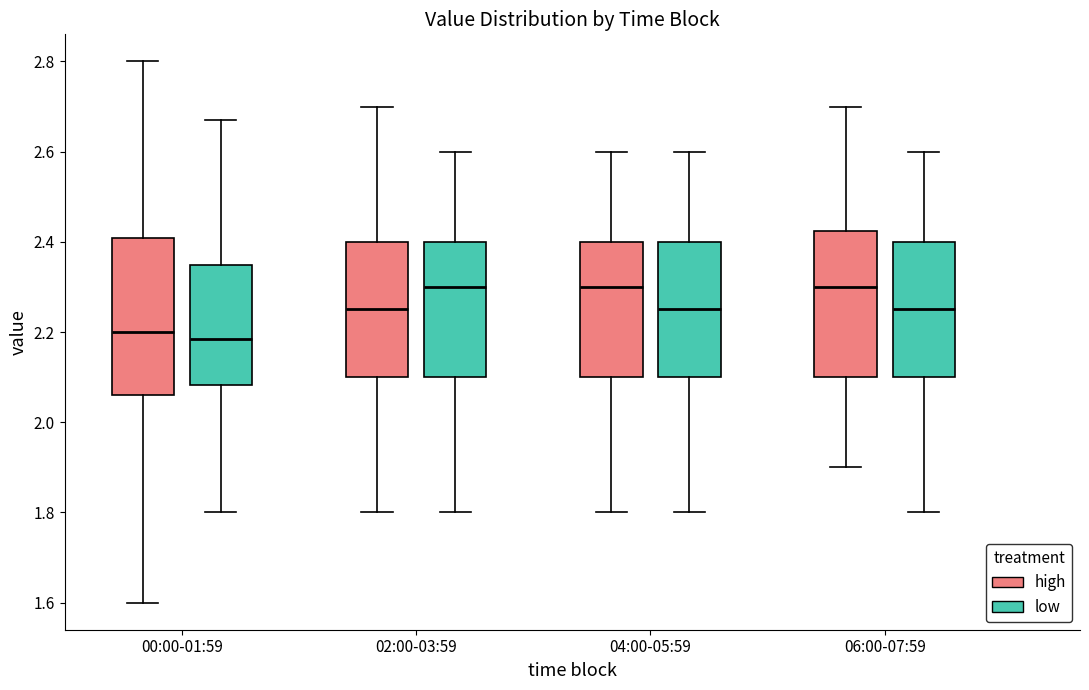

Reading left to right, transcribe this box plot: for each box, give where its median line is, the range the box spans, and where its two whiskers end, as read against the y-axis. The values are not printed on the chart, so give them approximately, as read against the axis.

00:00-01:59 (high): median 2.20, box 2.06 to 2.40, whiskers 1.60 to 2.80
00:00-01:59 (low): median 2.18, box 2.08 to 2.34, whiskers 1.80 to 2.68
02:00-03:59 (high): median 2.26, box 2.10 to 2.40, whiskers 1.80 to 2.70
02:00-03:59 (low): median 2.30, box 2.10 to 2.40, whiskers 1.80 to 2.60
04:00-05:59 (high): median 2.30, box 2.10 to 2.40, whiskers 1.80 to 2.60
04:00-05:59 (low): median 2.26, box 2.10 to 2.40, whiskers 1.80 to 2.60
06:00-07:59 (high): median 2.30, box 2.10 to 2.42, whiskers 1.90 to 2.70
06:00-07:59 (low): median 2.26, box 2.10 to 2.40, whiskers 1.80 to 2.60